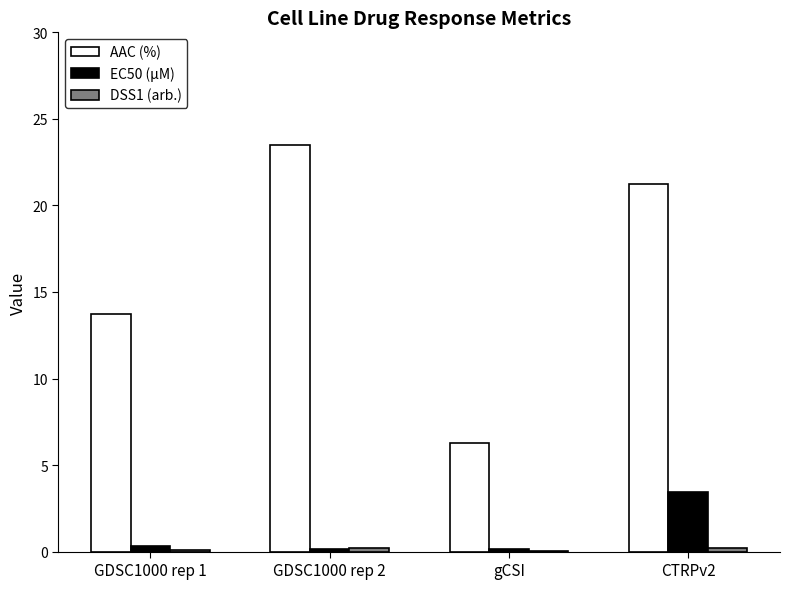

Which series has the largest total across all categories?

AAC (%)